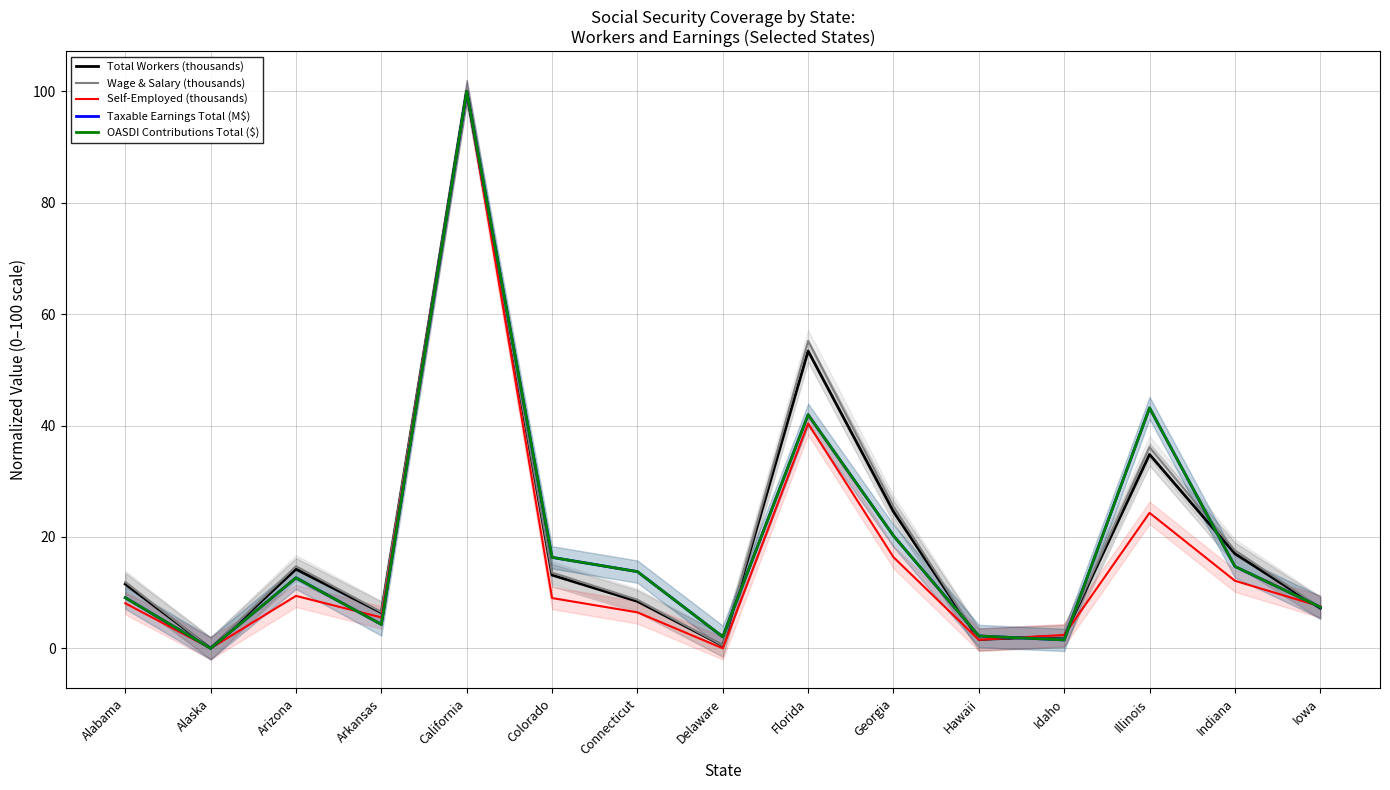

Is it true that Self-Employed (thousands) equals 3.6 at Idaho?

False